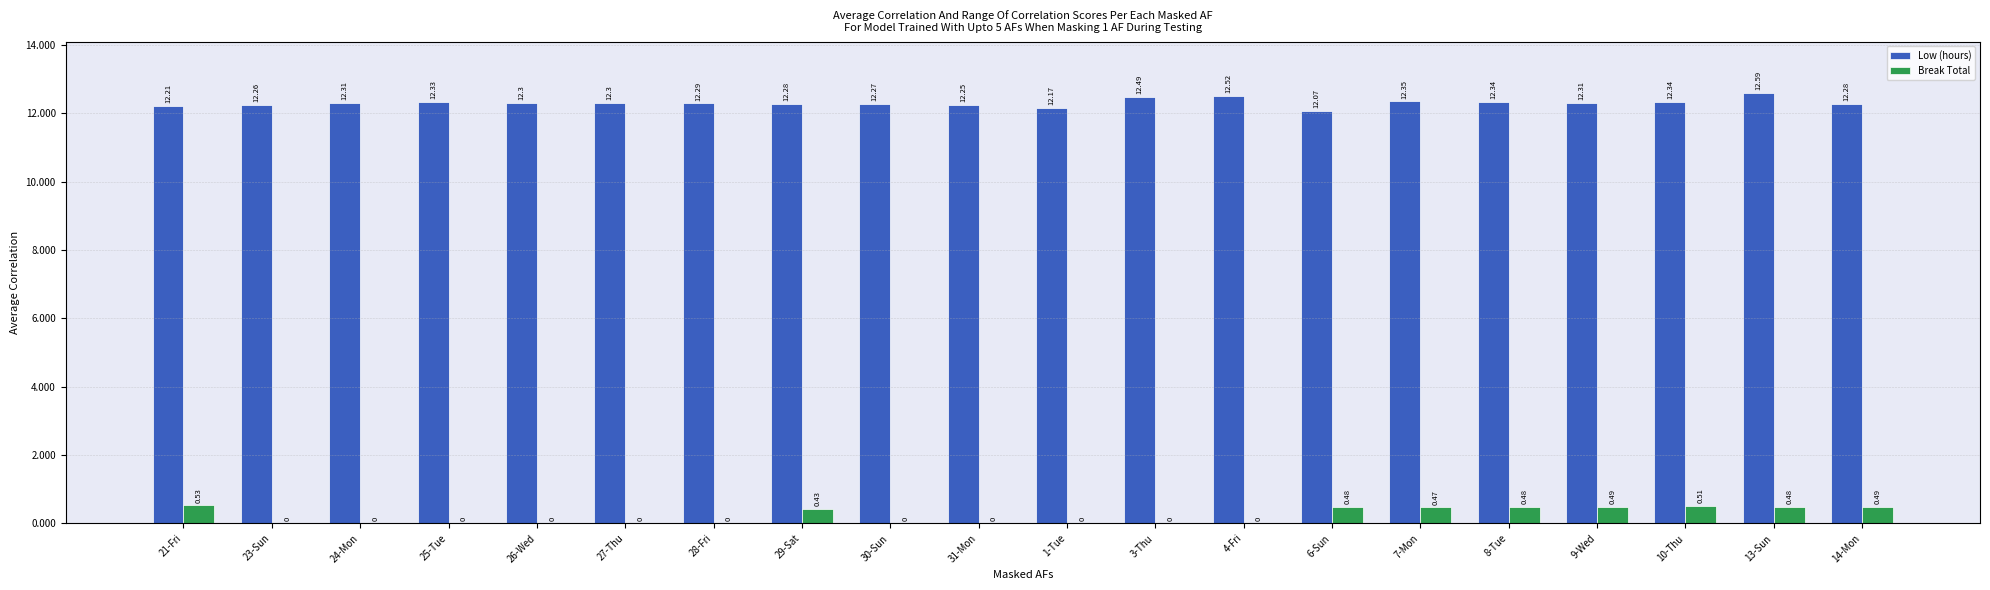

At which category is the sum across all series the highest?

13-Sun